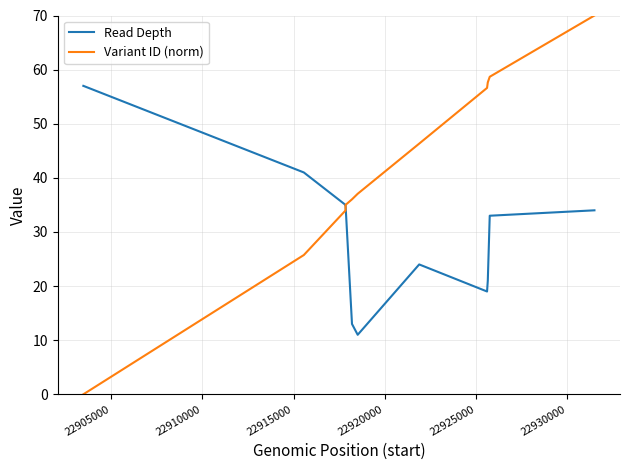

List the series in order of their peak value, highest first.

Variant ID (norm), Read Depth